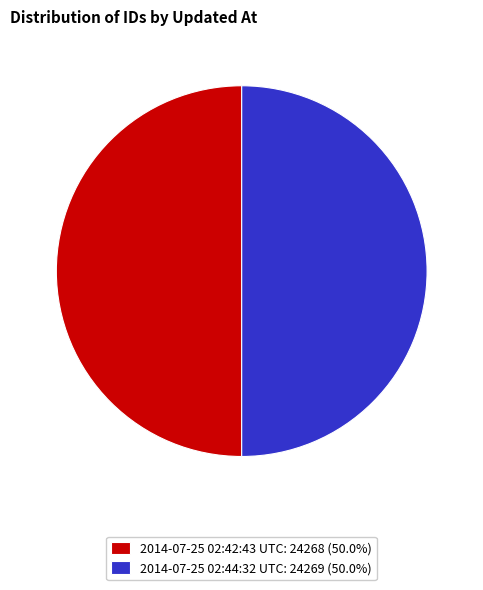

Is it true that 2014-07-25 02:42:43 UTC is 50% of the pie?

True